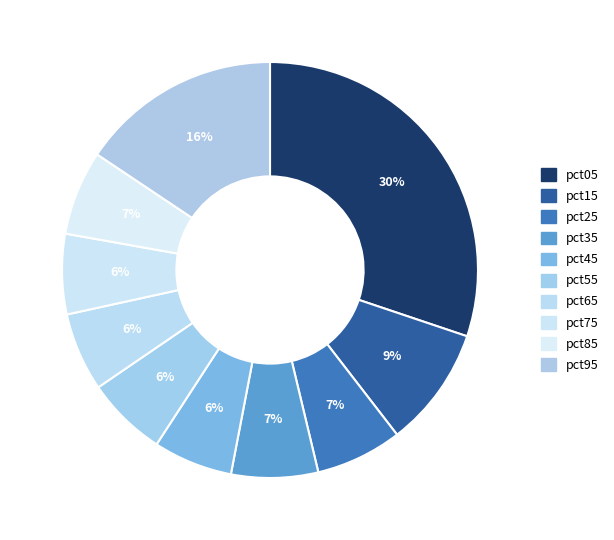

Does pct95 represent more than half of the total?

No